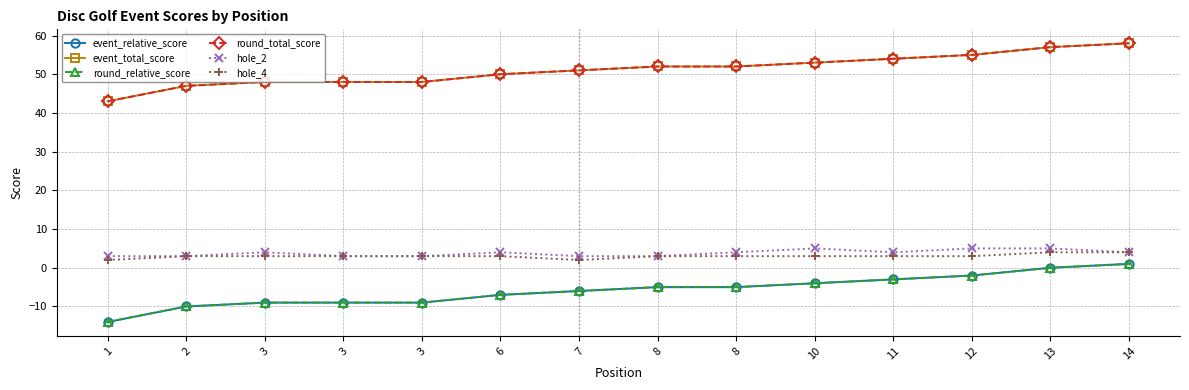

Is this an area chart (filled region under the line)?

No